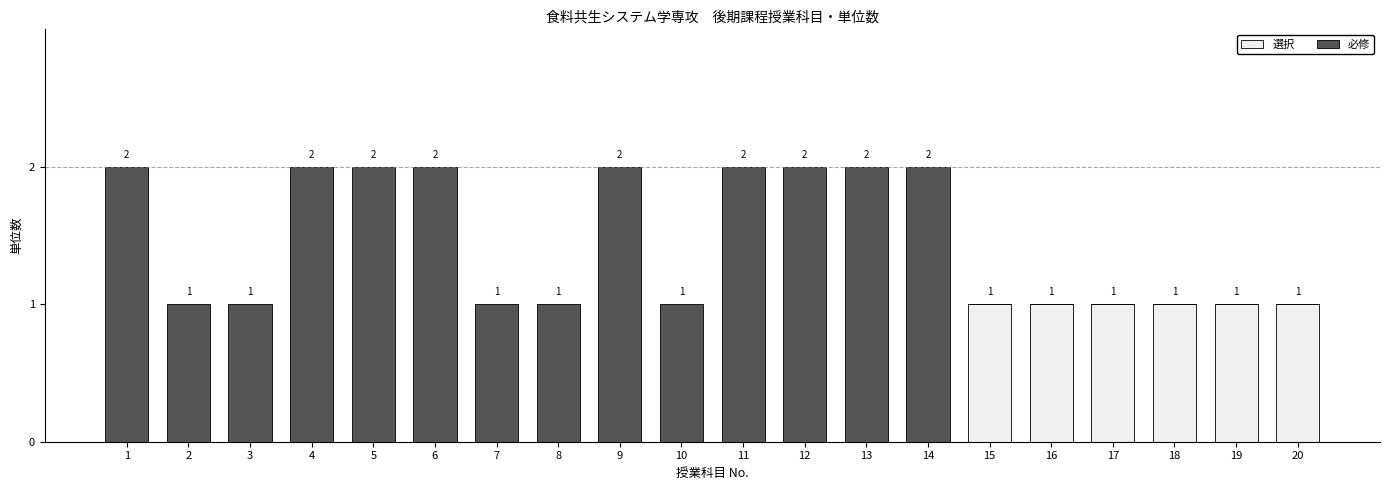

Is it true that 必修 equals -1 at 3?

False